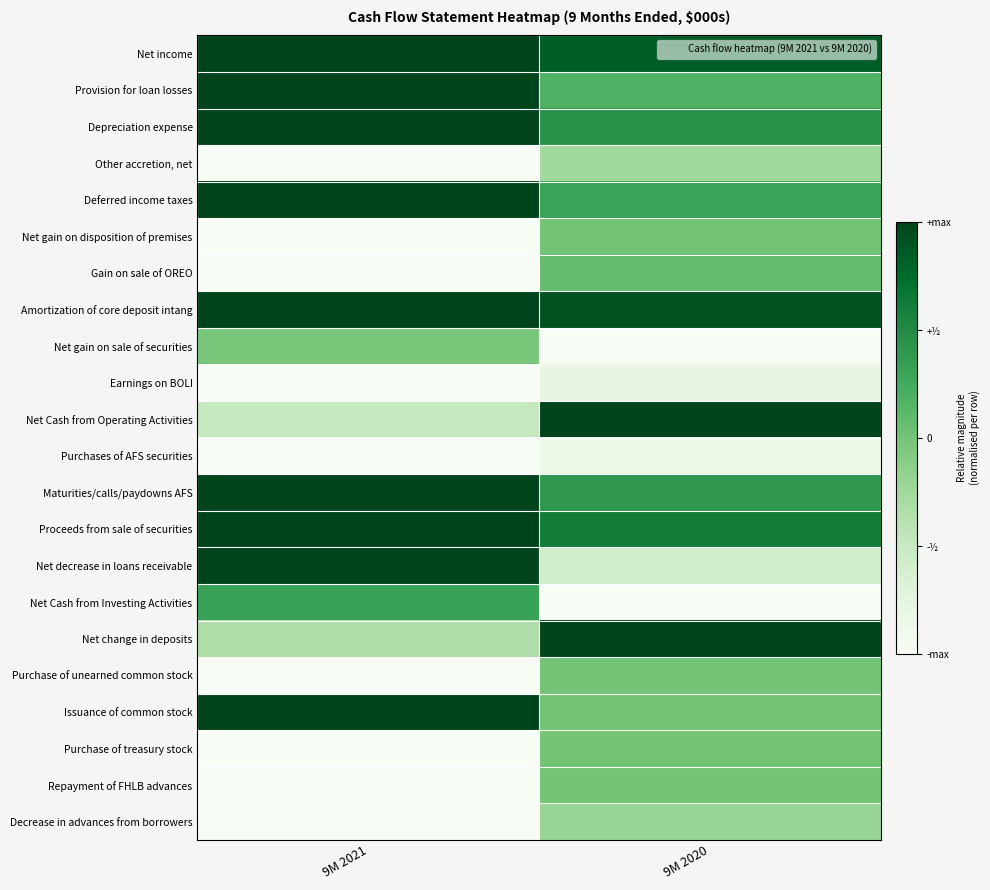

Reading left to right, what are all the values shown in this chart?

Net income: 9M 2021=1.0	9M 2020=0.9
Provision for loan losses: 9M 2021=1.0	9M 2020=0.6
Depreciation expense: 9M 2021=1.0	9M 2020=0.7
Other accretion, net: 9M 2021=0.0	9M 2020=0.4
Deferred income taxes: 9M 2021=1.0	9M 2020=0.7
Net gain on disposition of premises: 9M 2021=0.0	9M 2020=0.5
Gain on sale of OREO: 9M 2021=0.0	9M 2020=0.5
Amortization of core deposit intang: 9M 2021=1.0	9M 2020=1.0
Net gain on sale of securities: 9M 2021=0.5	9M 2020=0.0
Earnings on BOLI: 9M 2021=0.0	9M 2020=0.1
Net Cash from Operating Activities: 9M 2021=0.3	9M 2020=1.0
Purchases of AFS securities: 9M 2021=0.0	9M 2020=0.1
Maturities/calls/paydowns AFS: 9M 2021=1.0	9M 2020=0.7
Proceeds from sale of securities: 9M 2021=1.0	9M 2020=0.8
Net decrease in loans receivable: 9M 2021=1.0	9M 2020=0.2
Net Cash from Investing Activities: 9M 2021=0.7	9M 2020=0.0
Net change in deposits: 9M 2021=0.3	9M 2020=1.0
Purchase of unearned common stock: 9M 2021=0.0	9M 2020=0.5
Issuance of common stock: 9M 2021=1.0	9M 2020=0.5
Purchase of treasury stock: 9M 2021=0.0	9M 2020=0.5
Repayment of FHLB advances: 9M 2021=0.0	9M 2020=0.5
Decrease in advances from borrowers: 9M 2021=0.0	9M 2020=0.4